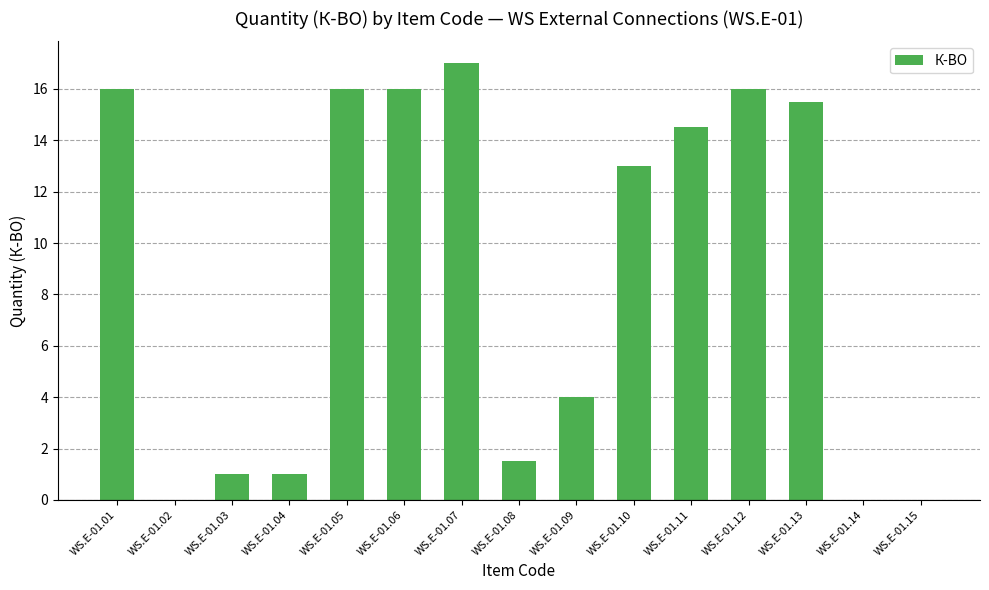

Reading left to right, transcribe all the data shown in this chart.

WS.E-01.01=16.0	WS.E-01.02=0.0	WS.E-01.03=1.0	WS.E-01.04=1.0	WS.E-01.05=16.0	WS.E-01.06=16.0	WS.E-01.07=17.0	WS.E-01.08=1.5	WS.E-01.09=4.0	WS.E-01.10=13.0	WS.E-01.11=14.5	WS.E-01.12=16.0	WS.E-01.13=15.5	WS.E-01.14=0.0	WS.E-01.15=0.0